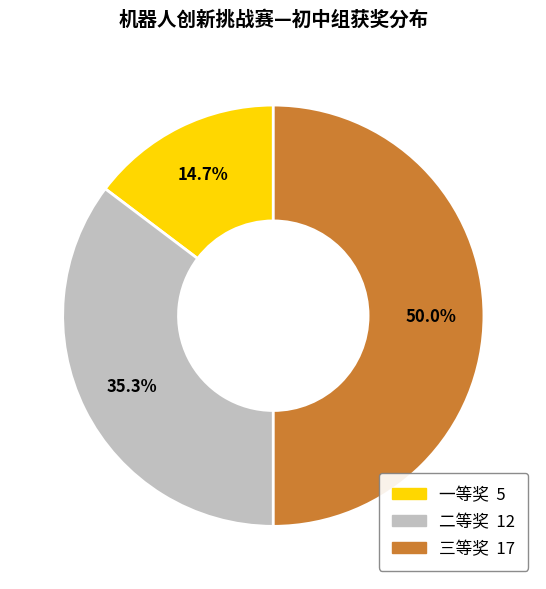

To the nearest percent, what is the combined percentage of 三等奖 and 二等奖?

85%